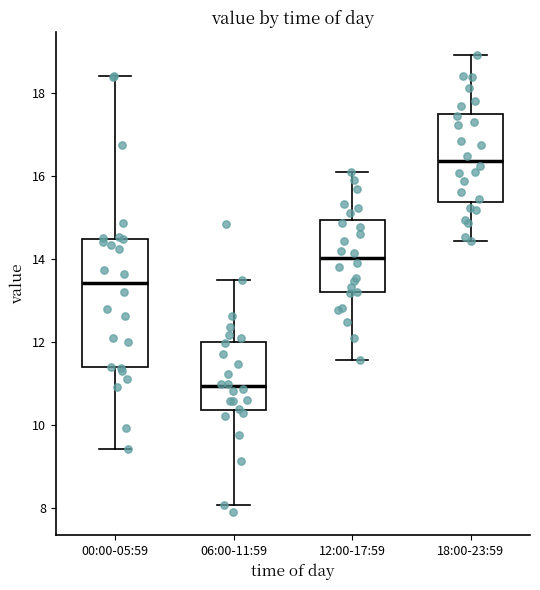

Reading left to right, read every box against the y-axis: the position of its median line, the range the box covers, and the ends of its whiskers. The values are not printed on the chart, so give them approximately, as read against the axis.

00:00-05:59: median 13.4, box 11.4 to 14.4, whiskers 9.4 to 18.4
06:00-11:59: median 11.0, box 10.4 to 12.0, whiskers 8.0 to 13.6
12:00-17:59: median 14.0, box 13.2 to 15.0, whiskers 11.6 to 16.2
18:00-23:59: median 16.4, box 15.4 to 17.4, whiskers 14.4 to 19.0